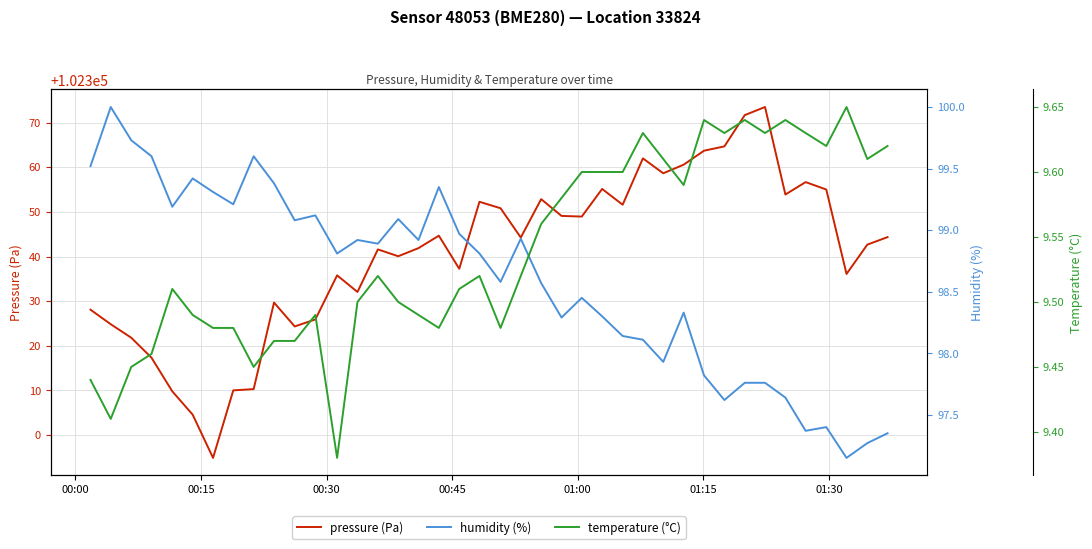

Reading left to right, list all the values displayed in this chart.

pressure (Pa): 102328.1	102324.8	102321.8	102317.3	102309.8	102304.6	102294.9	102310.0	102310.3	102329.7	102324.3	102325.9	102335.8	102332.1	102341.6	102340.1	102341.9	102344.7	102337.2	102352.2	102350.8	102344.2	102352.8	102349.1	102348.9	102355.1	102351.6	102362.0	102358.6	102360.6	102363.7	102364.7	102371.7	102373.5	102353.9	102356.7	102355.0	102336.1	102342.7	102344.3
humidity (%): 99.5	100.0	99.7	99.6	99.2	99.4	99.3	99.2	99.6	99.4	99.1	99.1	98.8	98.9	98.9	99.1	98.9	99.3	99.0	98.8	98.6	98.9	98.6	98.3	98.5	98.3	98.1	98.1	97.9	98.3	97.8	97.6	97.8	97.8	97.6	97.4	97.4	97.2	97.3	97.3
temperature (°C): 9.4	9.4	9.4	9.5	9.5	9.5	9.5	9.5	9.4	9.5	9.5	9.5	9.4	9.5	9.5	9.5	9.5	9.5	9.5	9.5	9.5	9.5	9.6	9.6	9.6	9.6	9.6	9.6	9.6	9.6	9.6	9.6	9.6	9.6	9.6	9.6	9.6	9.7	9.6	9.6